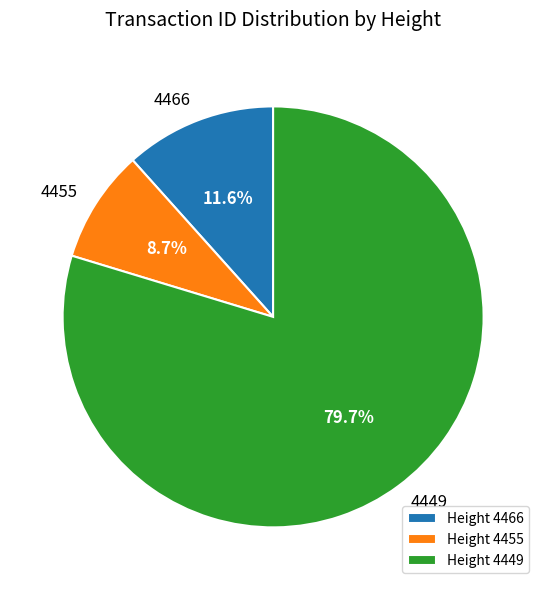

What is the largest slice in the pie chart?

4449